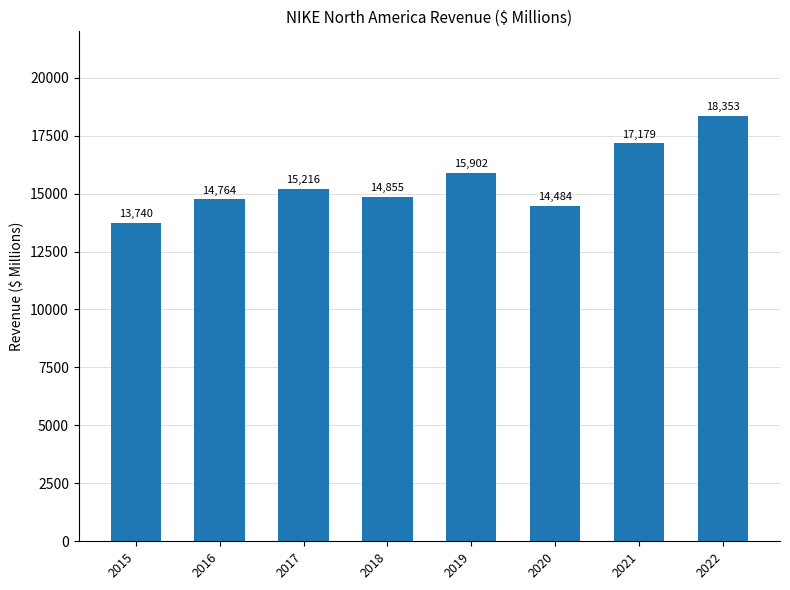

Count the number of data series in this chart.

1